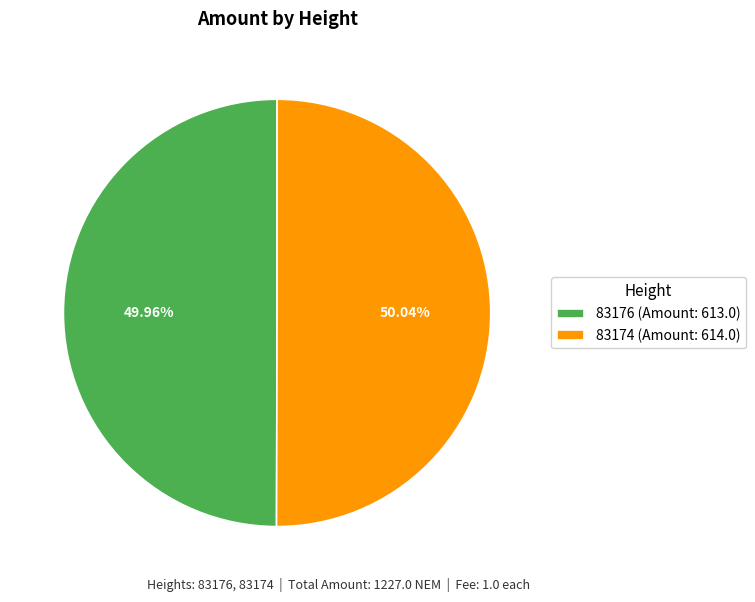

To the nearest percent, what portion does 83176 represent?

50%